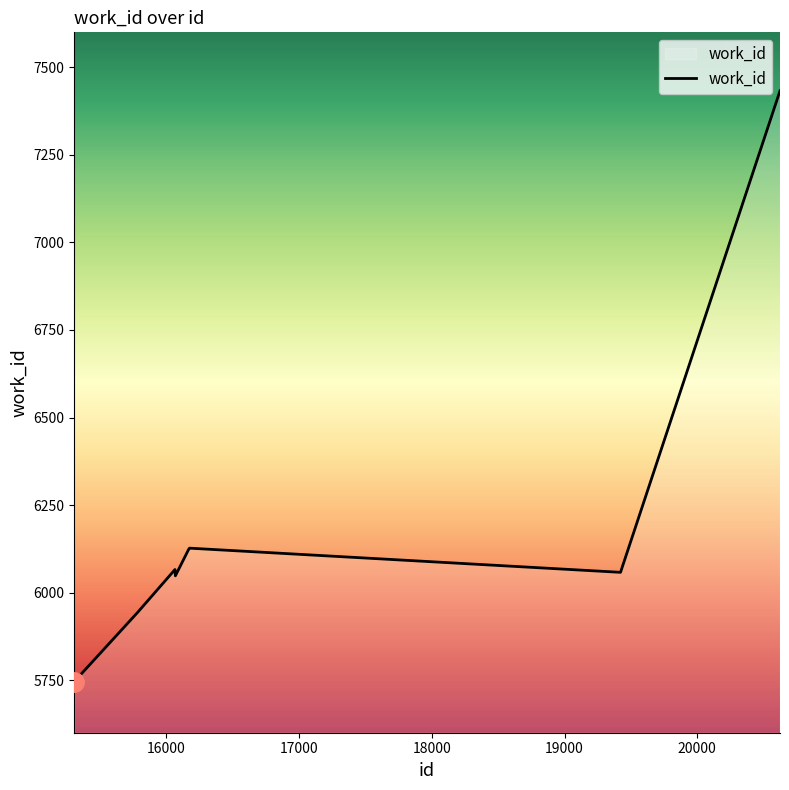

How many values are below 6066?

4